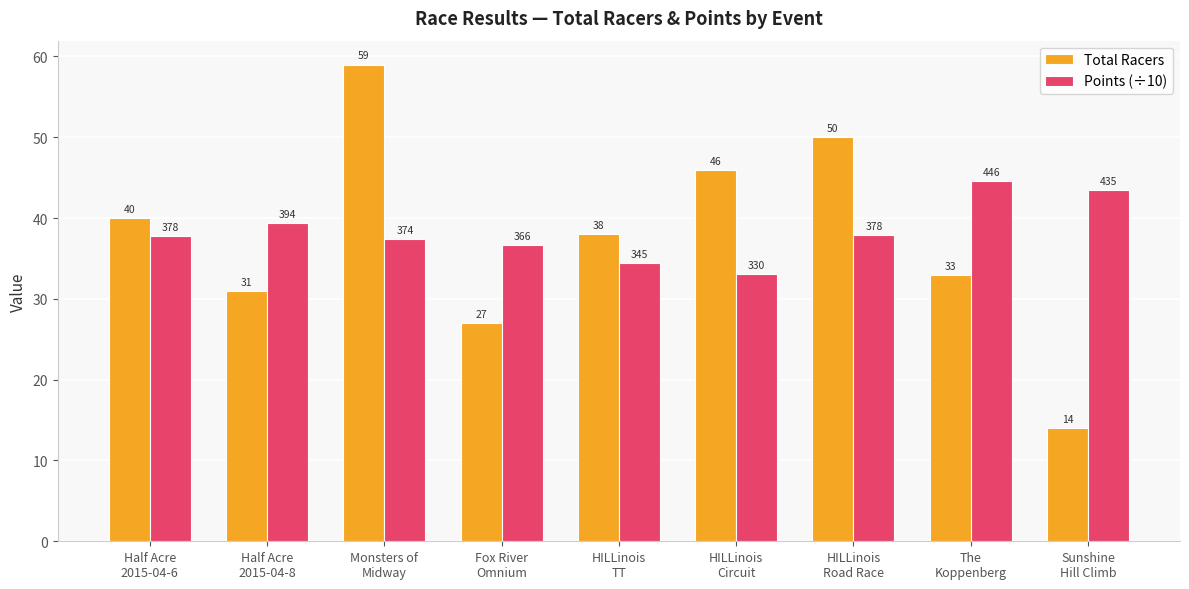

Which series has the largest total across all categories?

Points (÷10)